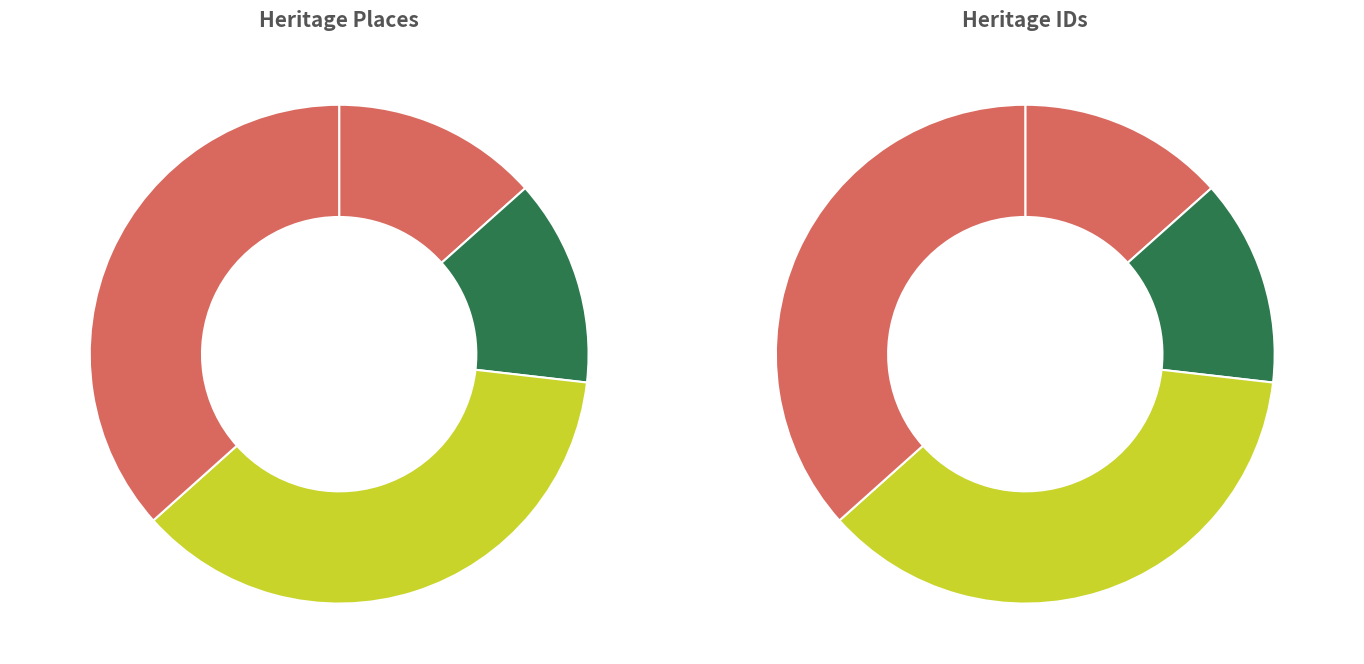

To the nearest percent, what portion does Lysterfield Valley represent?

13%